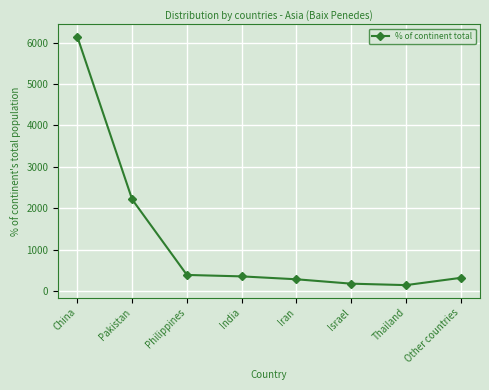

True or false: there are more than 2 points higher than both neighbors.

False